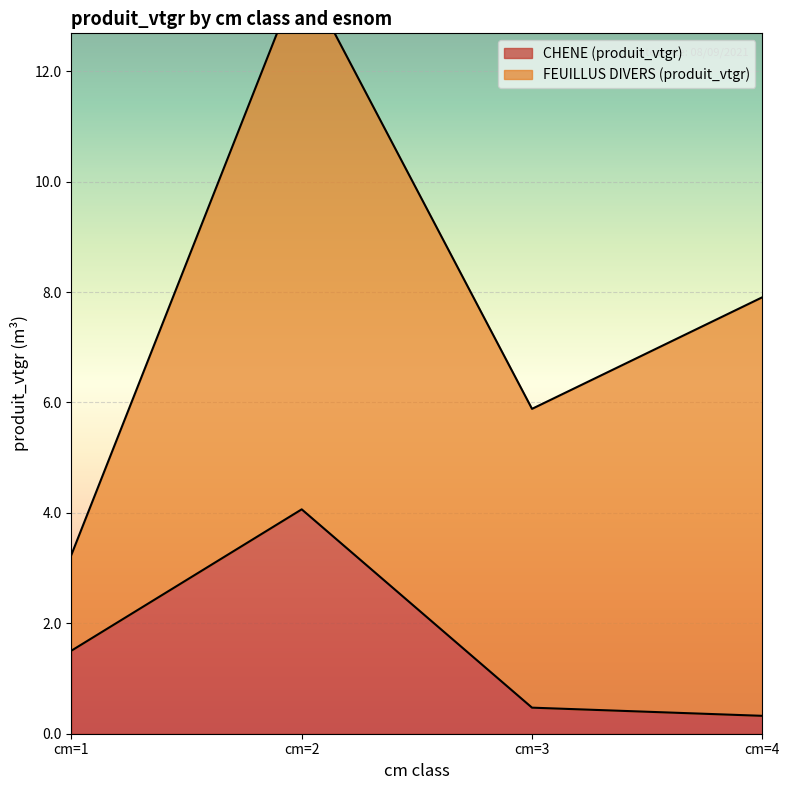

Where does the data first go above 1?

cm=1